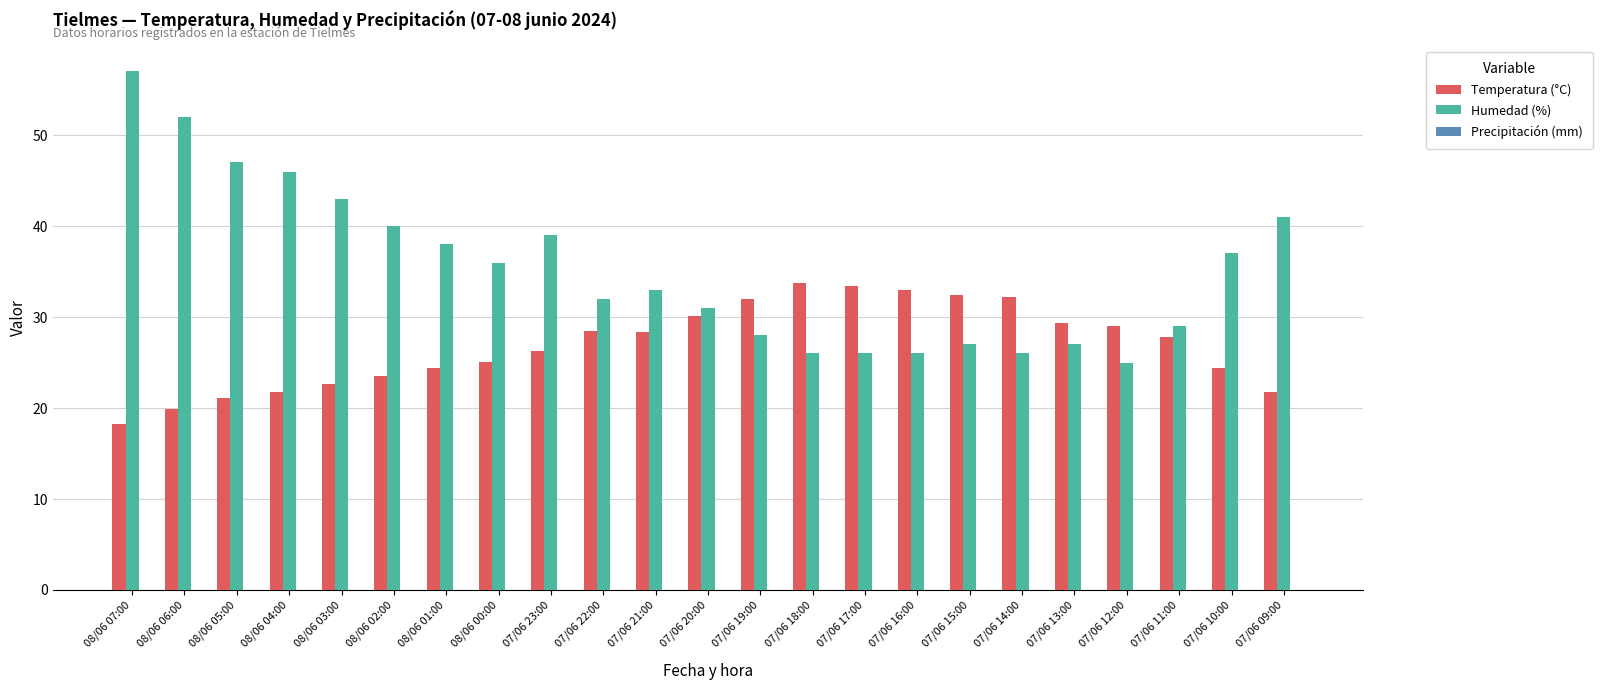

At which category is the sum across all series the highest?

08/06 07:00